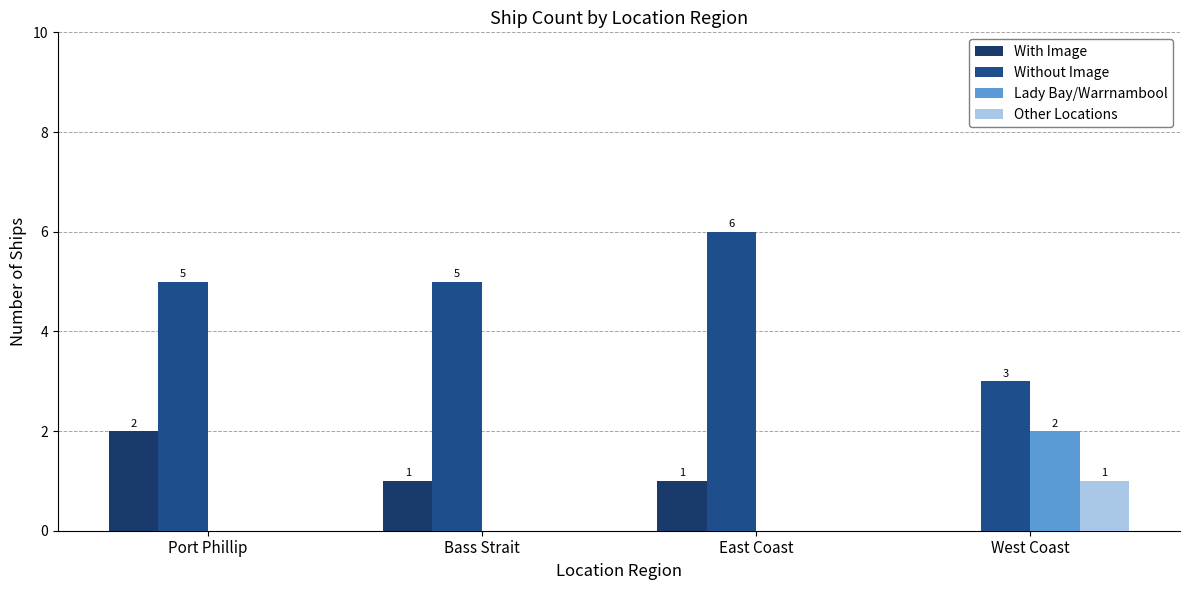

Count the number of data series in this chart.

4